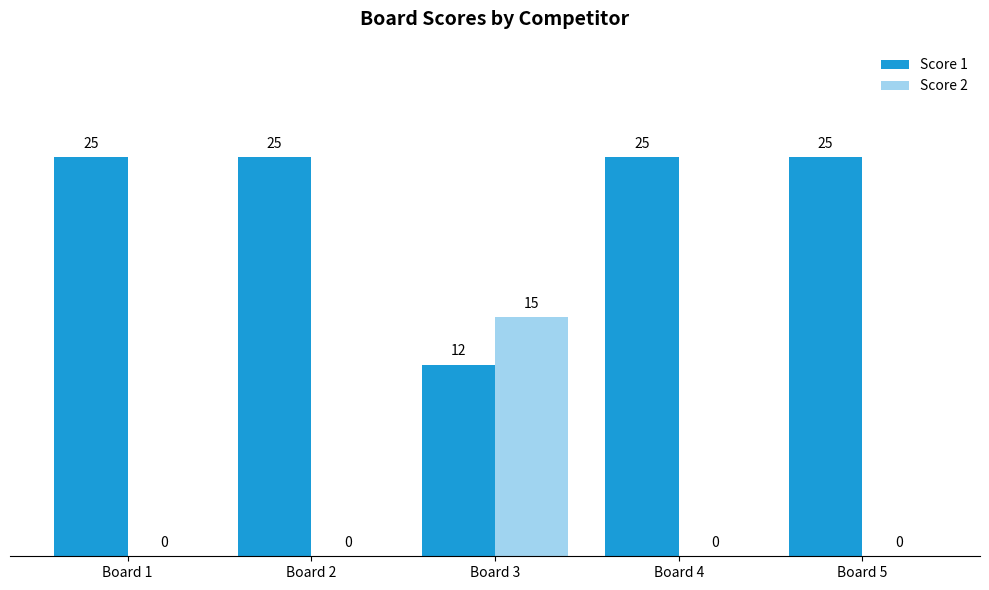

Which series has the largest total across all categories?

Score 1